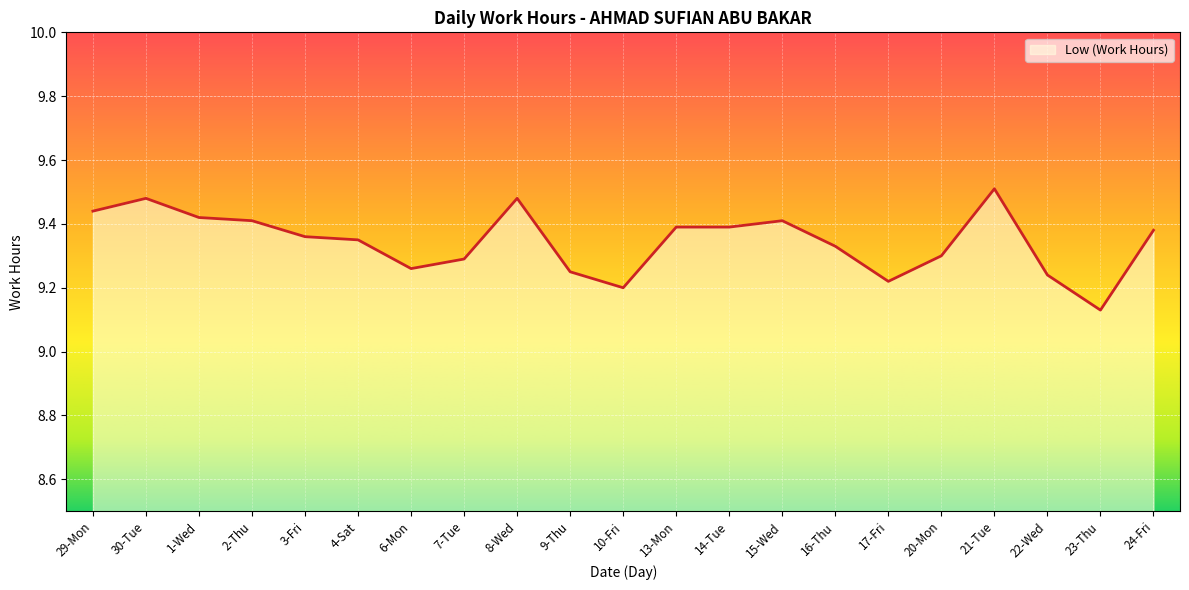

Reading left to right, transcribe all the data shown in this chart.

9.4	9.5	9.4	9.4	9.4	9.3	9.3	9.3	9.5	9.2	9.2	9.4	9.4	9.4	9.3	9.2	9.3	9.5	9.2	9.1	9.4